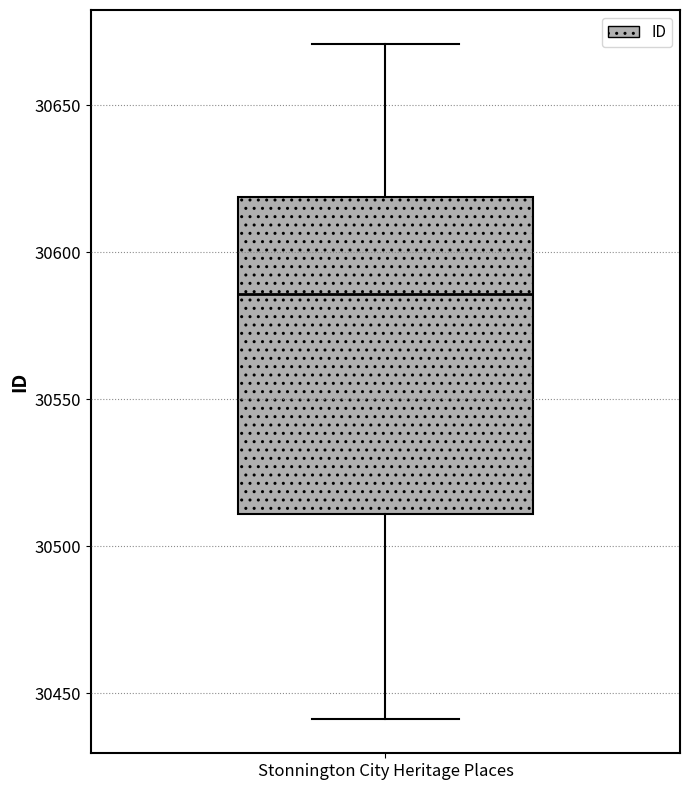

Transcribe this box plot: give where the median line is, the range the box spans, and where the two whiskers end, as read against the y-axis. The values are not printed on the chart, so give them approximately, as read against the axis.

median 30585, box 30510 to 30620, whiskers 30440 to 30670